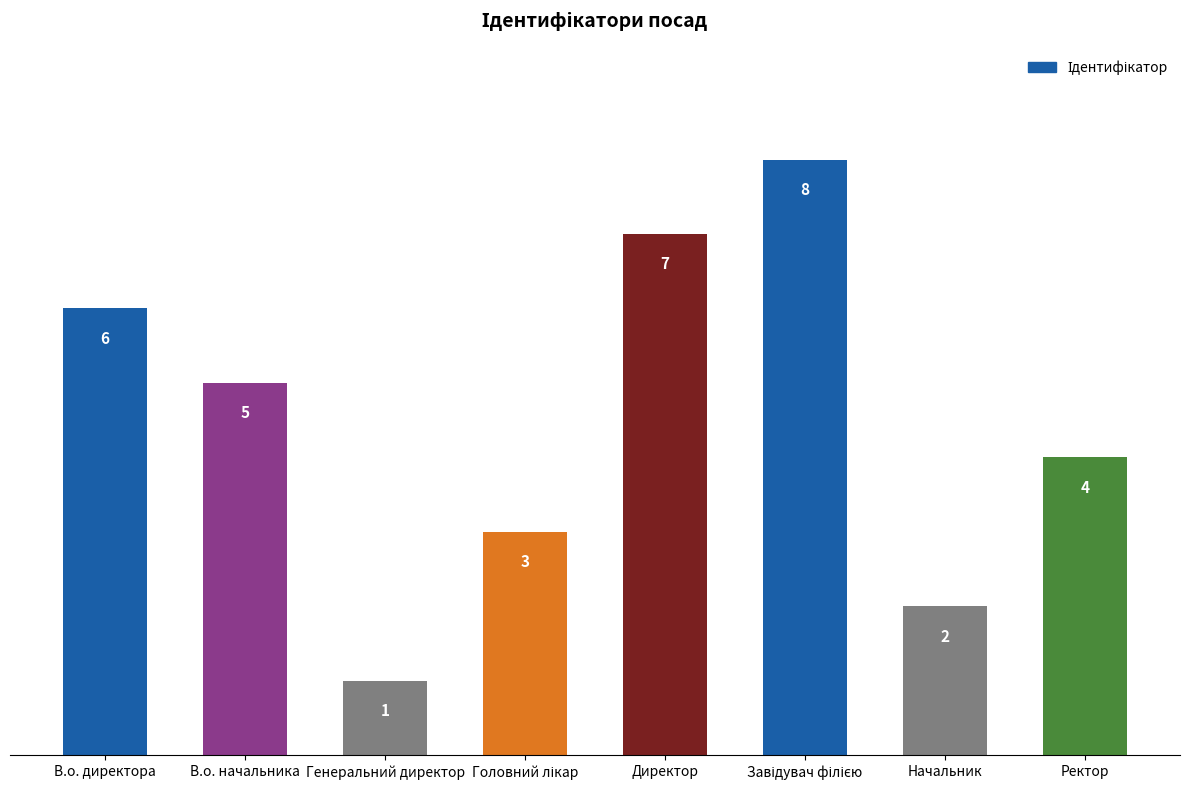

What is the sum of all values?

36